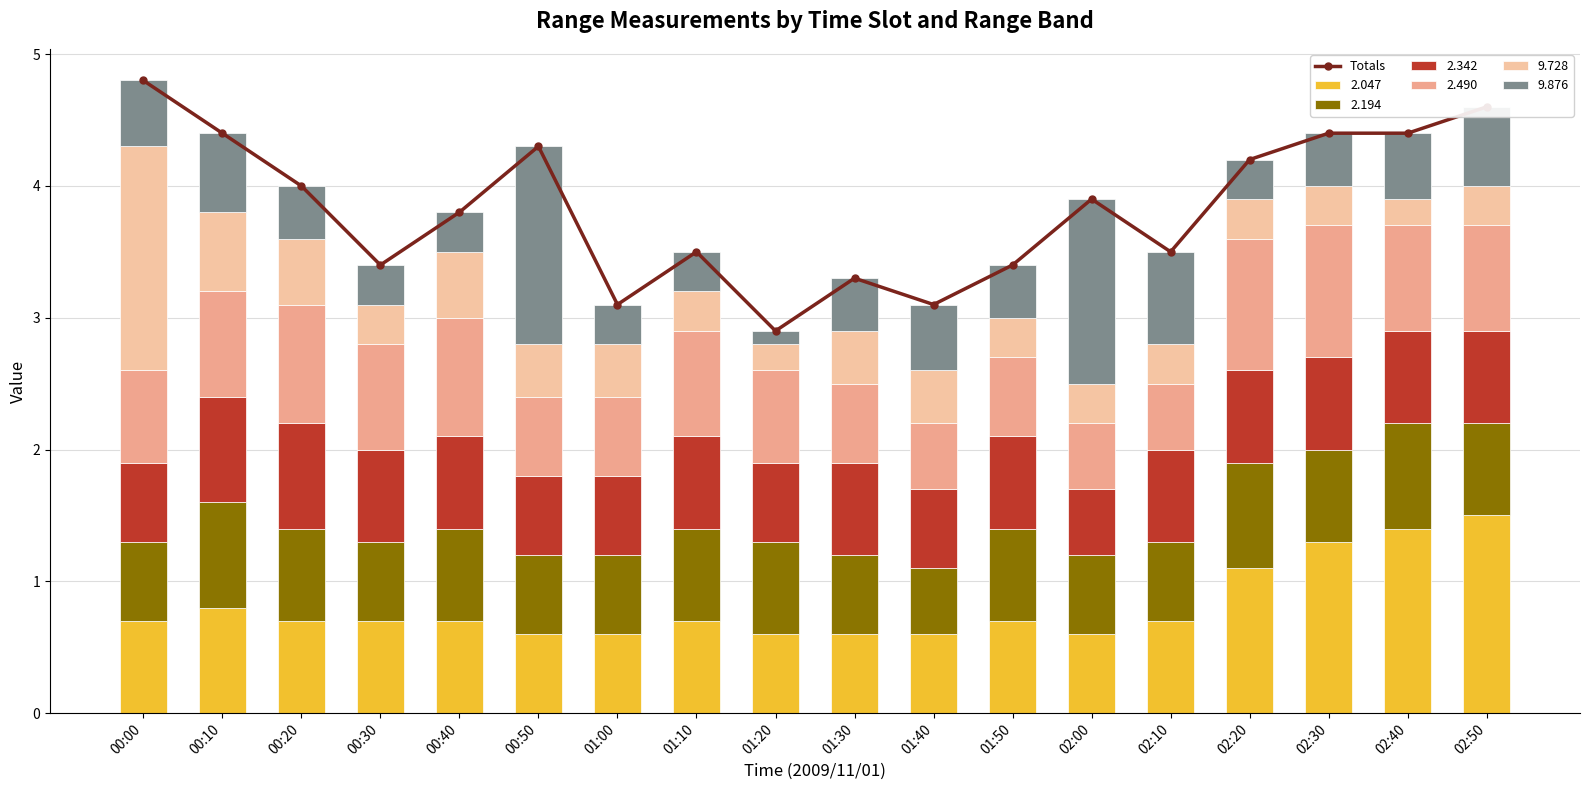

True or false: the data shows 4.6 at 02:50.

True